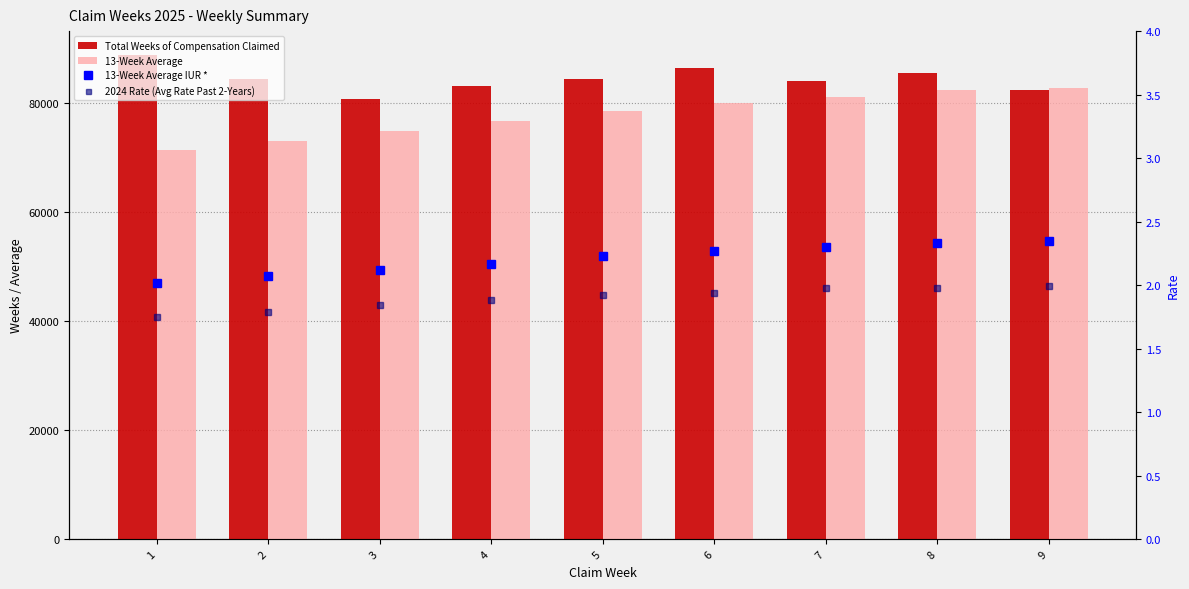

What is the sum of all Total Weeks of Compensation Claimed values?

759808.0